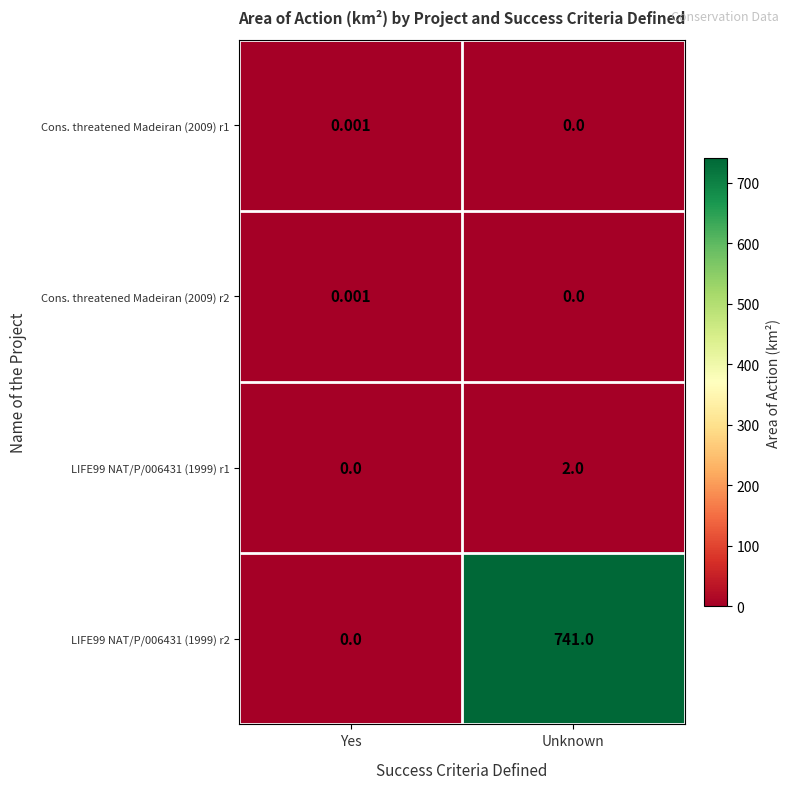

List the labels in order of LIFE99 NAT/P/006431 (1999) r2 value, largest first.

Unknown, Yes